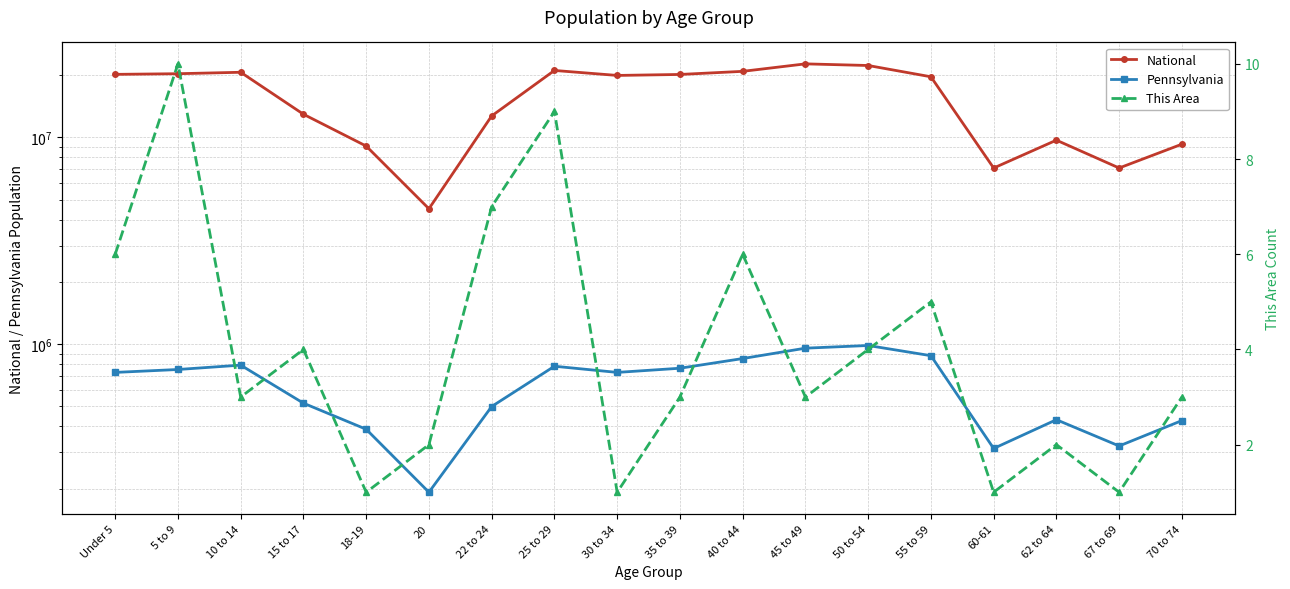

Is it true that Pennsylvania equals 729538 at Under 5?

True